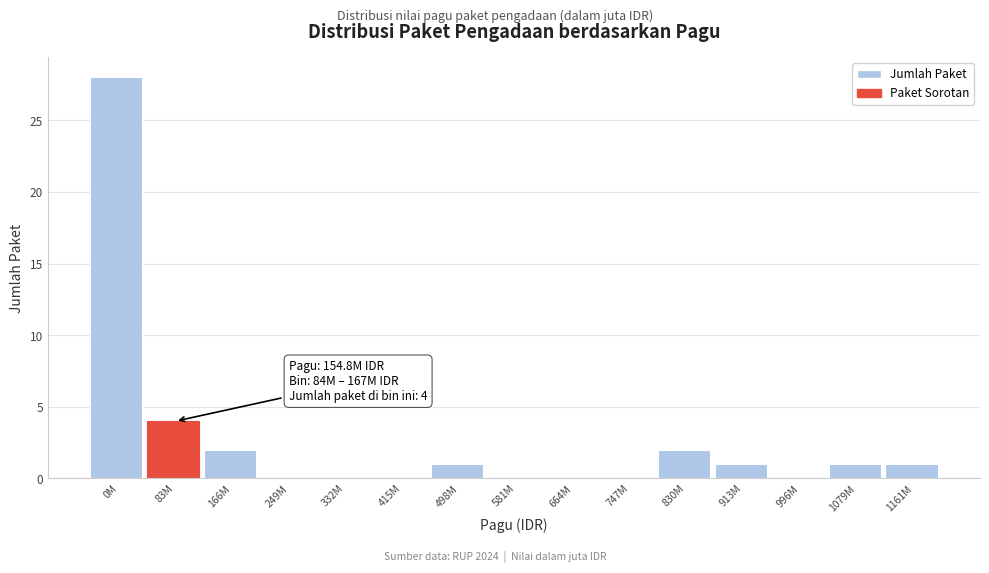

Reading left to right, extract all data points from this chart.

0M=28	83M=4	166M=2	249M=0	332M=0	415M=0	498M=1	581M=0	664M=0	747M=0	830M=2	913M=1	996M=0	1079M=1	1161M=1